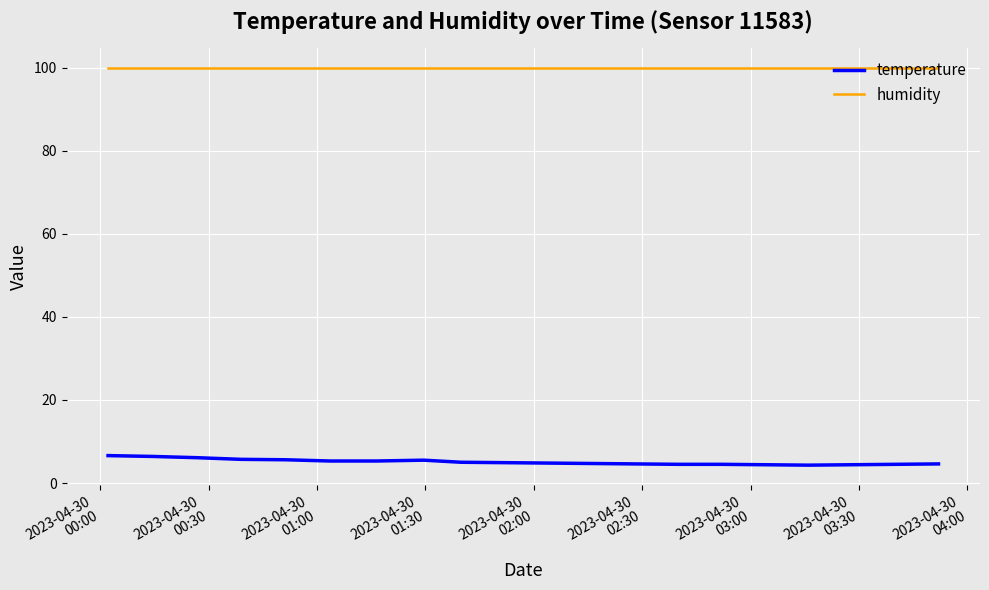

Rank the series by their average value, from highest to lowest.

humidity, temperature